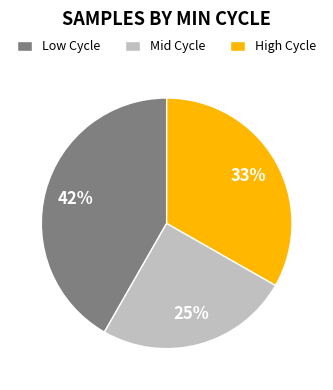

To the nearest percent, what percentage of the pie is Mid Cycle?

25%